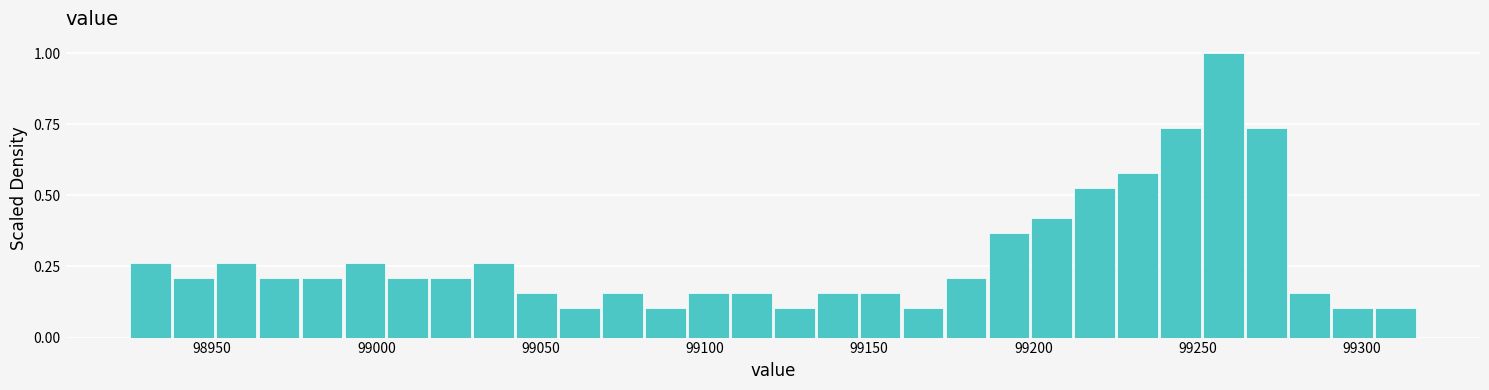

Around what value on the x-axis is the tallest bar? Give the approximate position of its centre, as read against the axis.

99260